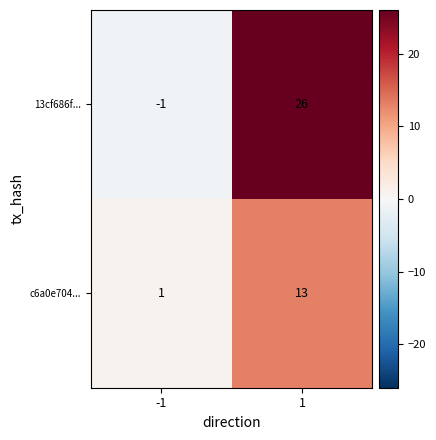

The c6a0e704... series shows 13 at 1. True or false?

True